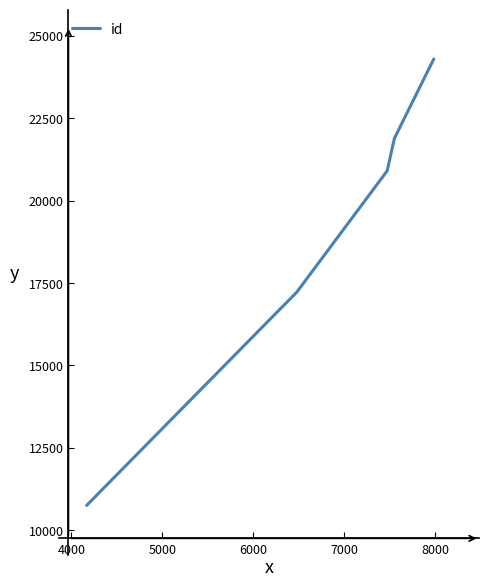

Count the number of data series in this chart.

1